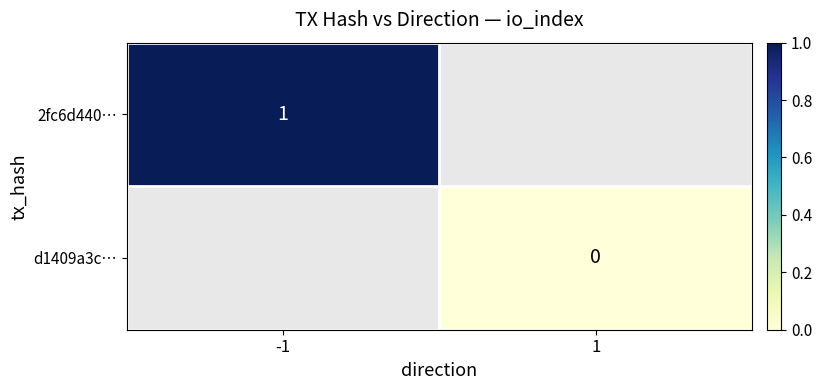

True or false: 2fc6d440… has a value of 0 at -1.

False